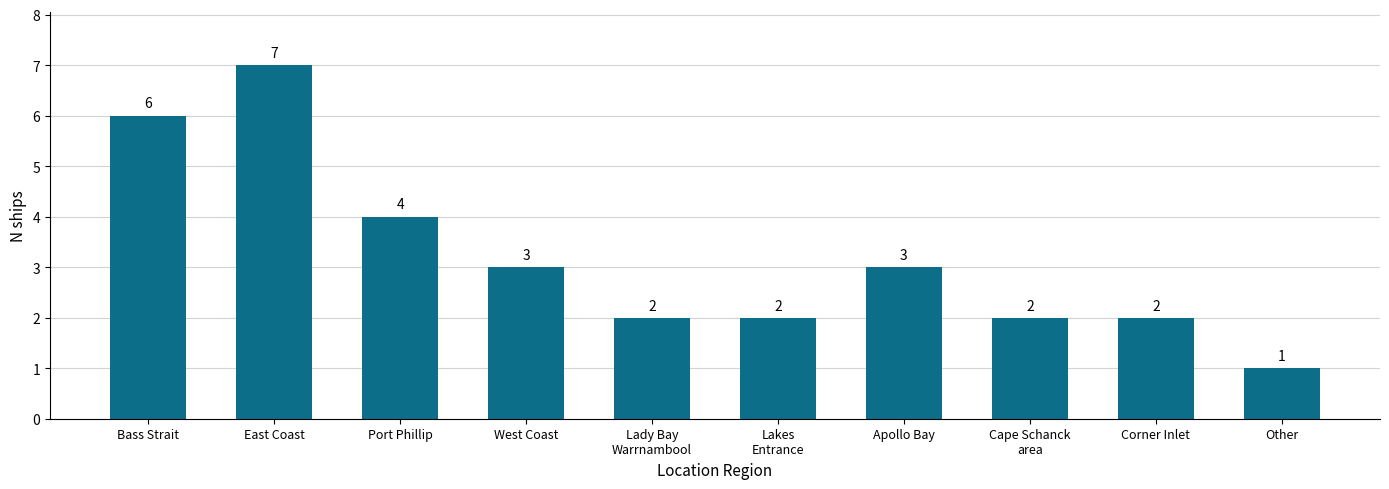

True or false: the data shows 1 at Lakes
Entrance.

False